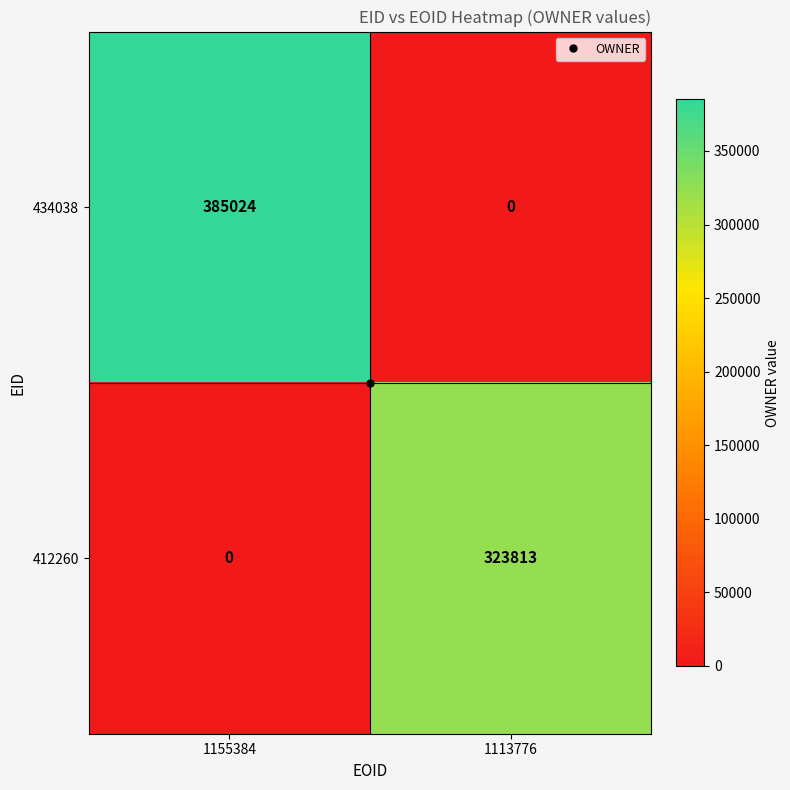

Which series changed the most between 1155384 and 1113776?

434038